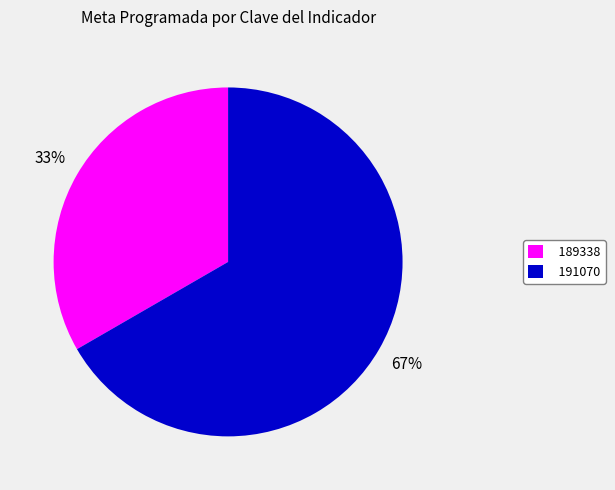

How many slices are in this pie chart?

2